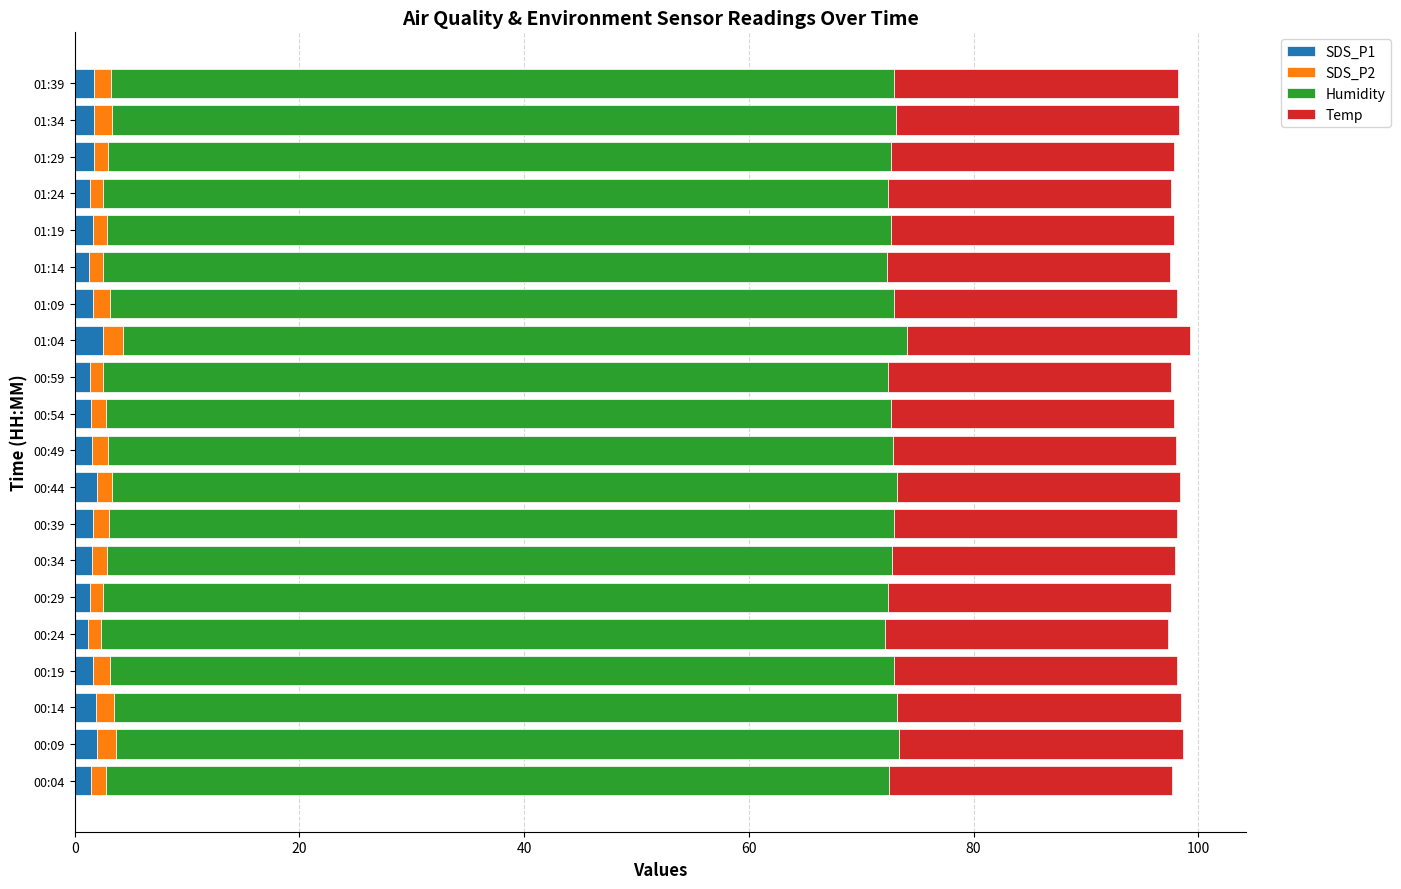

What is the average value of the SDS_P1 series?

1.6